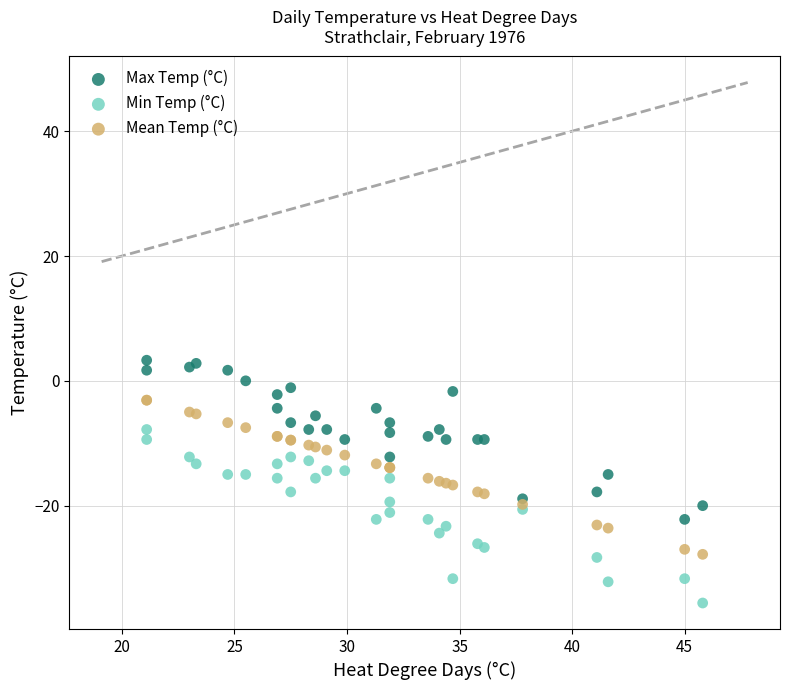

Which series contains the lowest Y value?

Min Temp (°C)